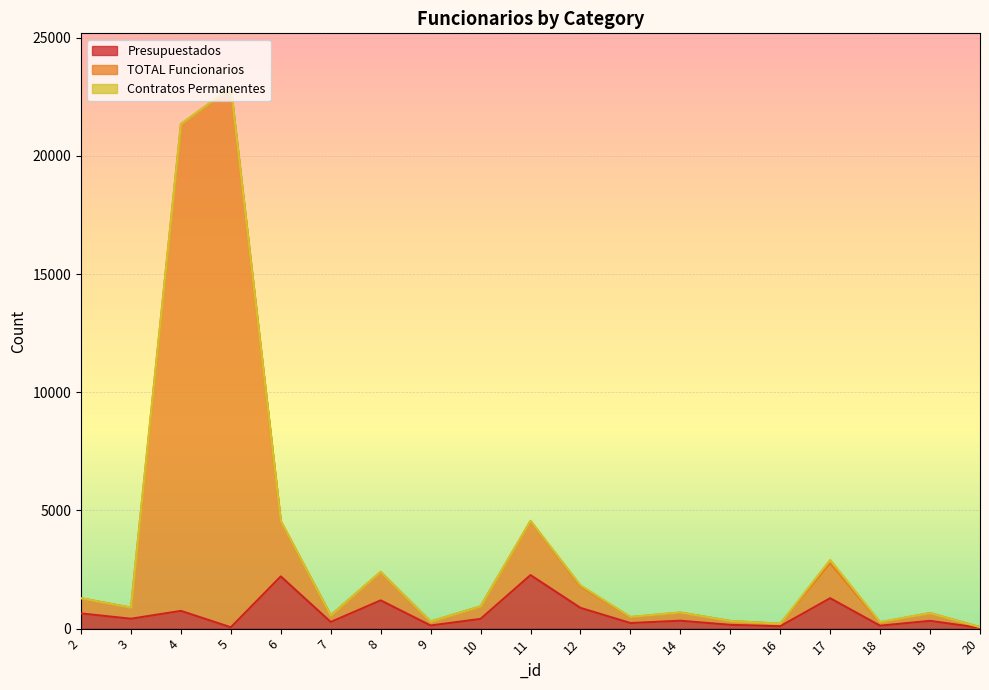

What is the average value of the Presupuestados series?

624